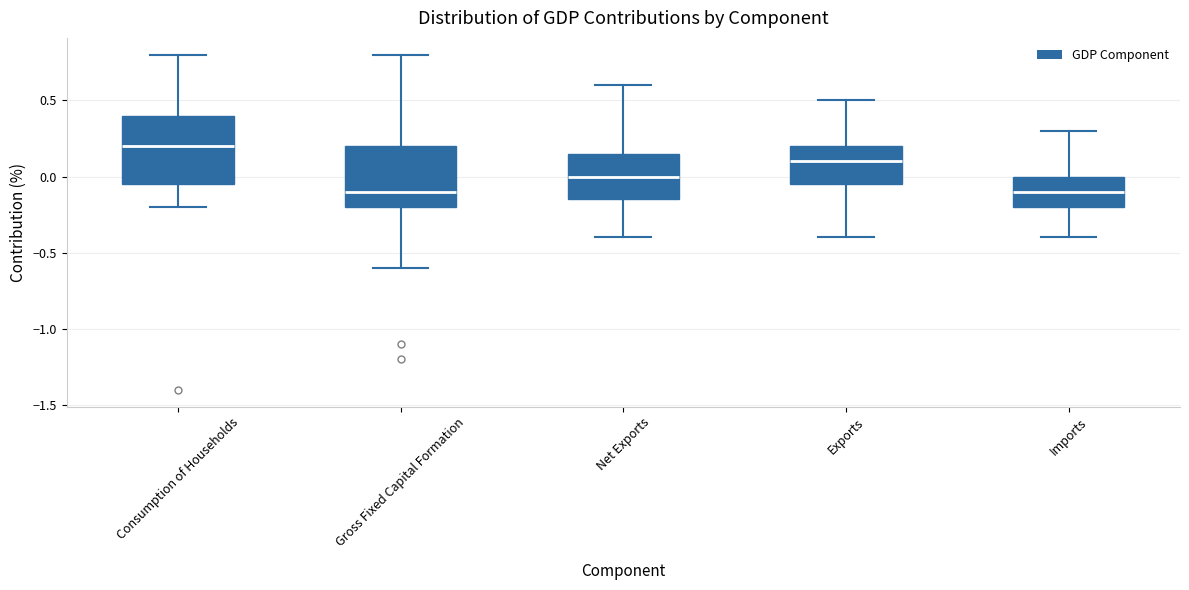

Reading left to right, read every box against the y-axis: the position of its median line, the range the box covers, and the ends of its whiskers. The values are not printed on the chart, so give them approximately, as read against the axis.

Consumption of Households: median 0.20, box -0.05 to 0.40, whiskers -0.20 to 0.80
Gross Fixed Capital Formation: median -0.10, box -0.20 to 0.20, whiskers -0.60 to 0.80
Net Exports: median 0.00, box -0.15 to 0.15, whiskers -0.40 to 0.60
Exports: median 0.10, box -0.05 to 0.20, whiskers -0.40 to 0.50
Imports: median -0.10, box -0.20 to 0.00, whiskers -0.40 to 0.30